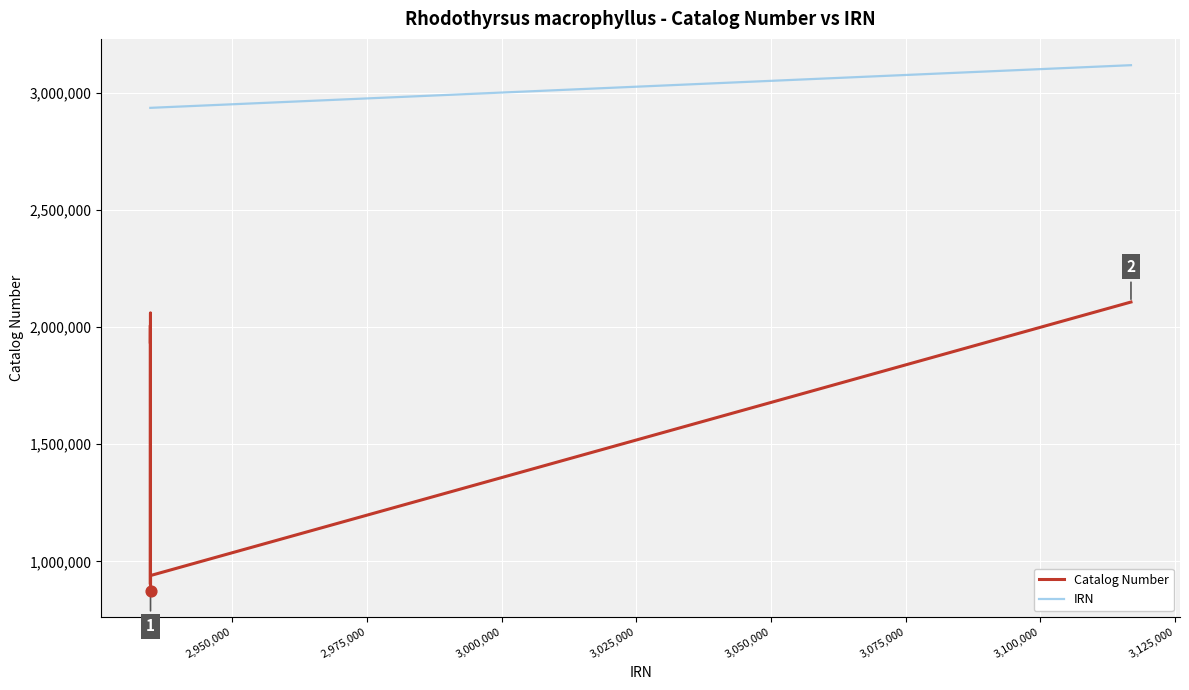

Rank the series by their average value, from lowest to highest.

Catalog Number, IRN